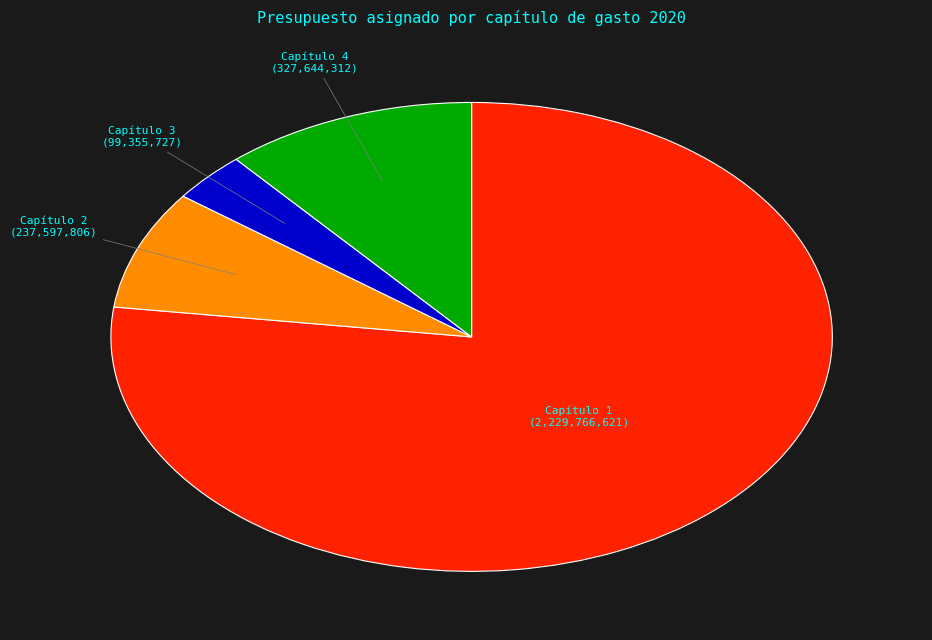

Is there a majority slice in this chart?

Yes